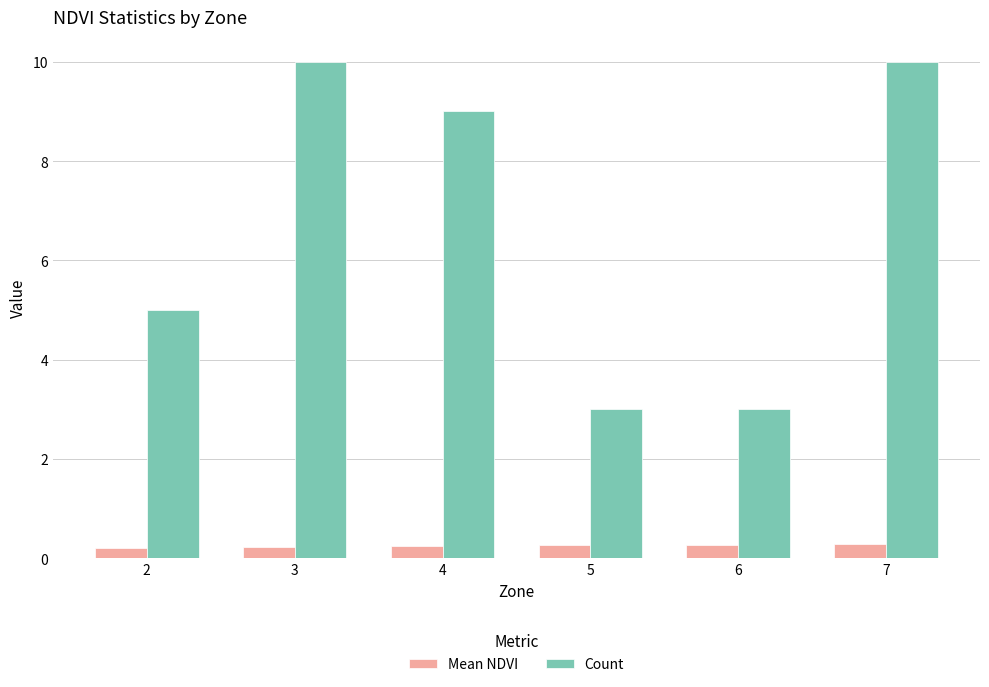

How many series are shown in this chart?

2